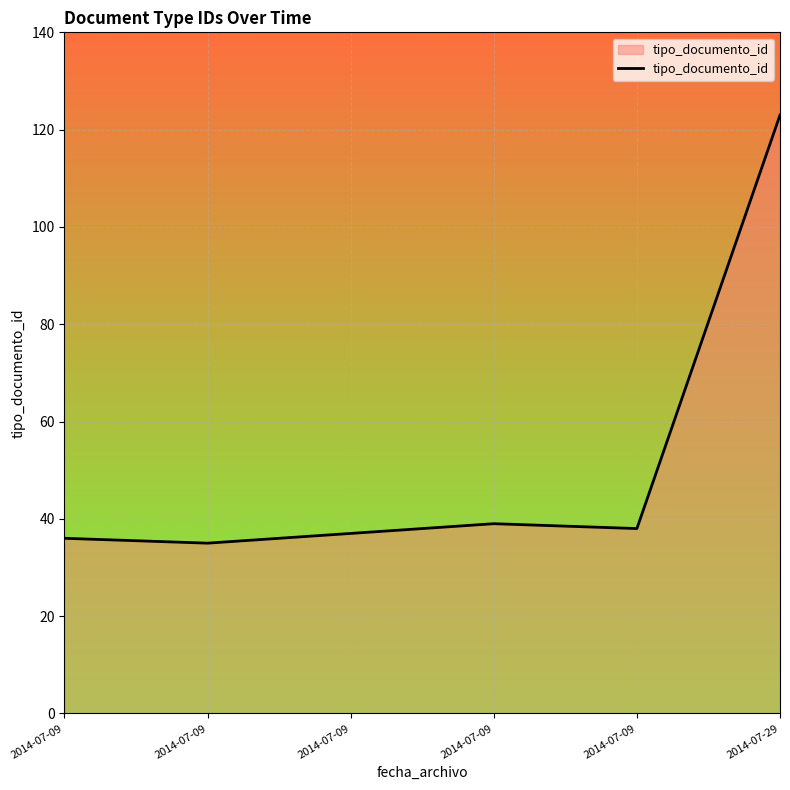

Is this an area chart (filled region under the line)?

Yes